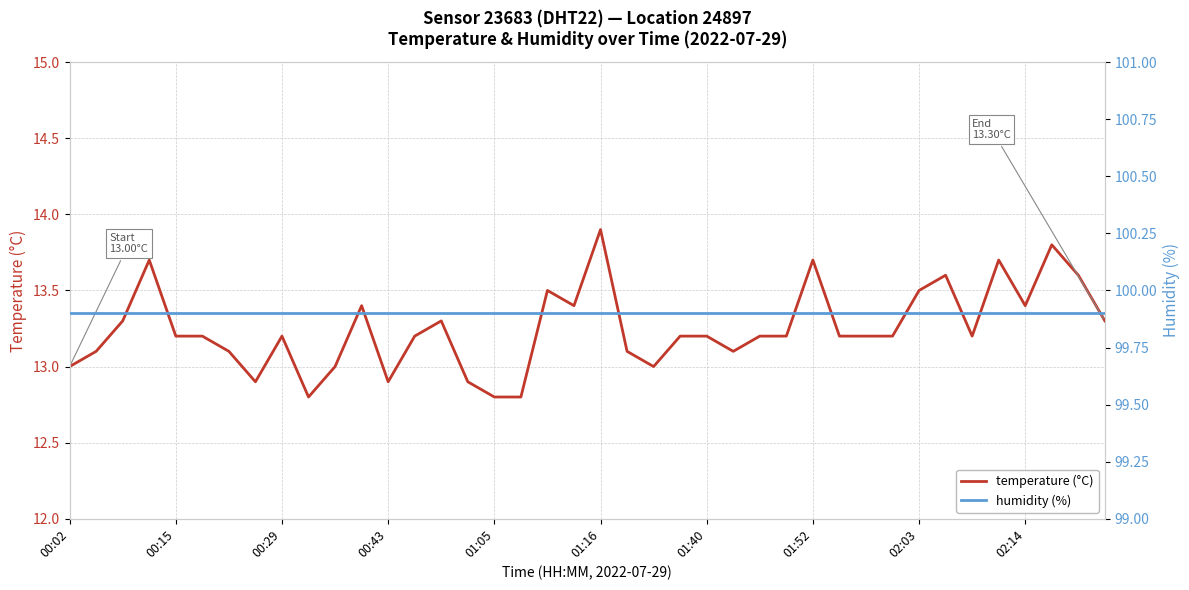

What are all the series names shown in the legend?

temperature (°C), humidity (%)